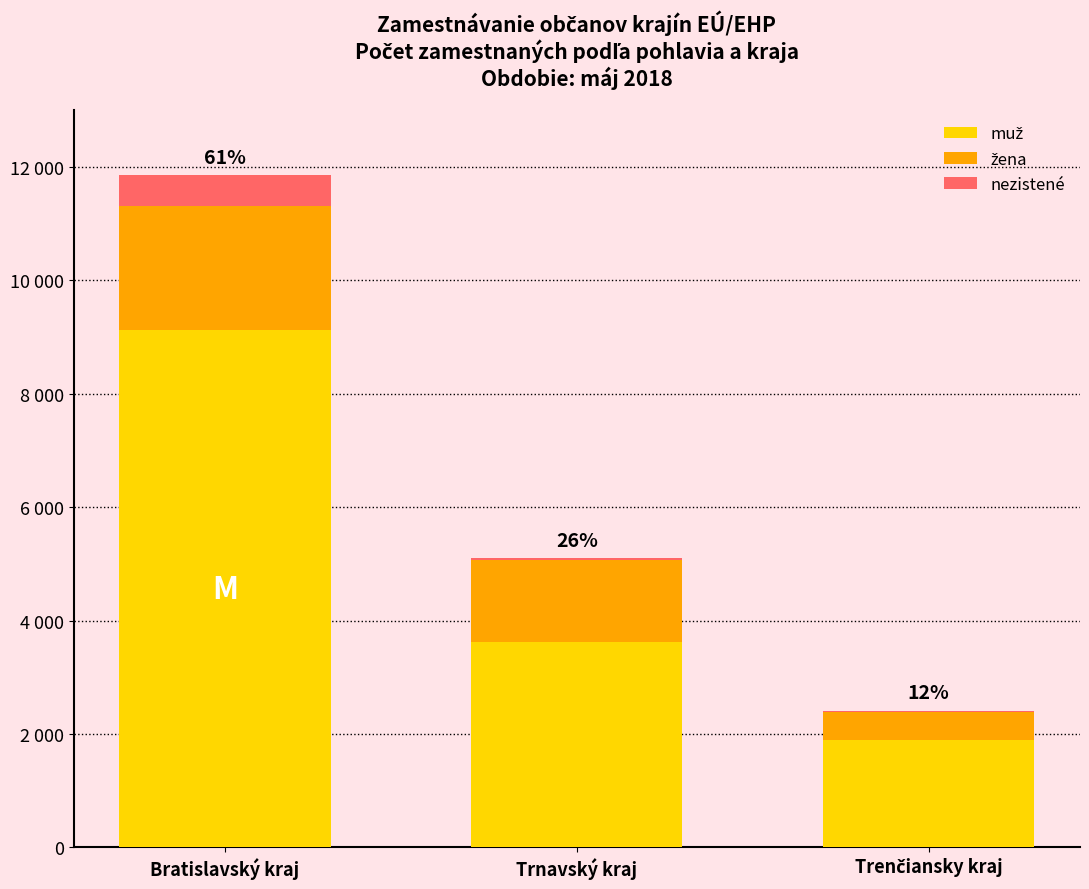

Does the chart contain stacked bars?

Yes